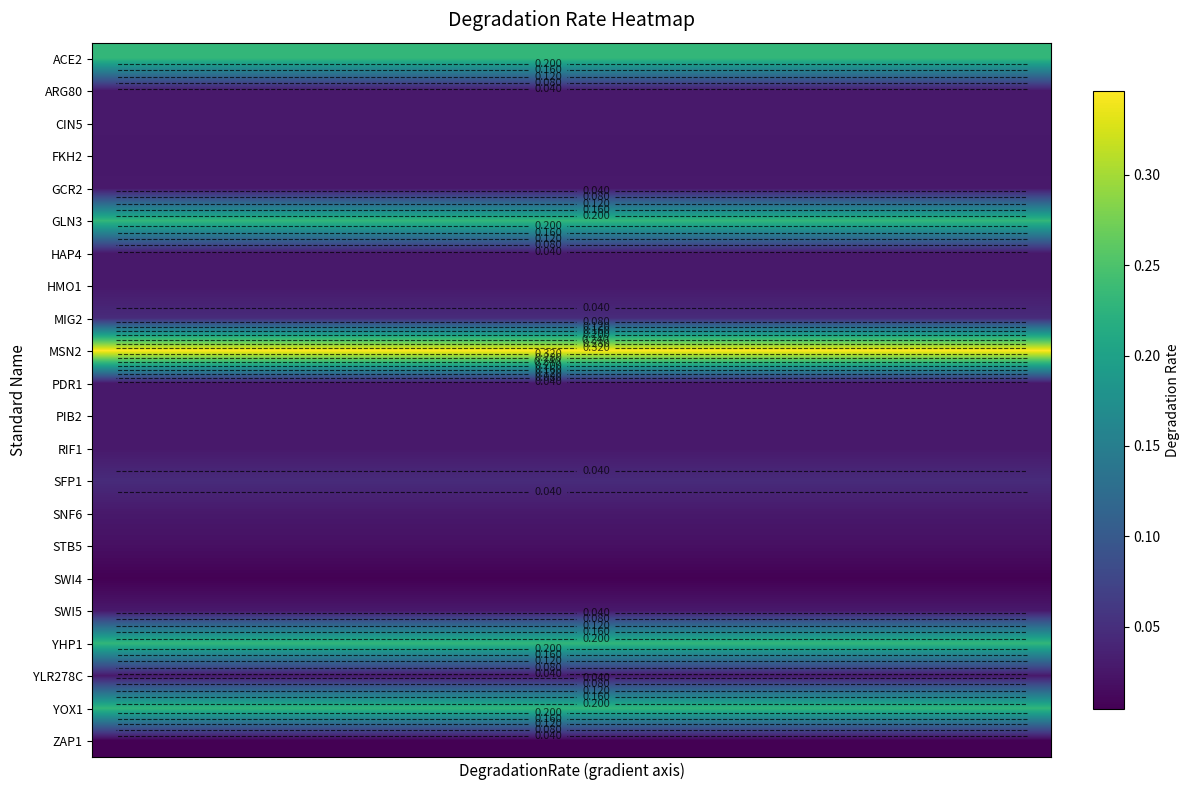

At how many categories does at least one series exceed 0?

20